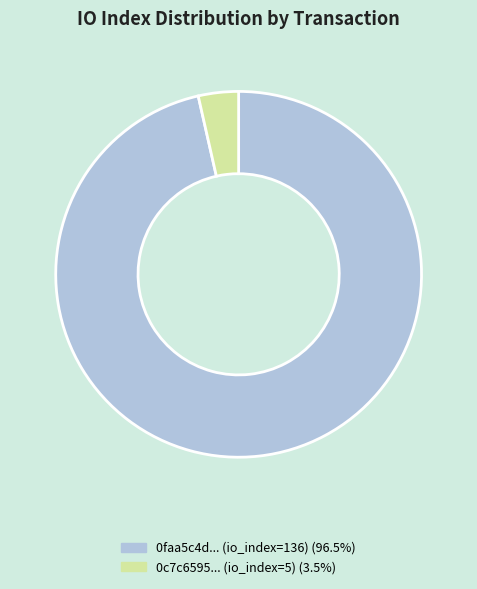

Is there any slice that represents more than half of the pie?

Yes